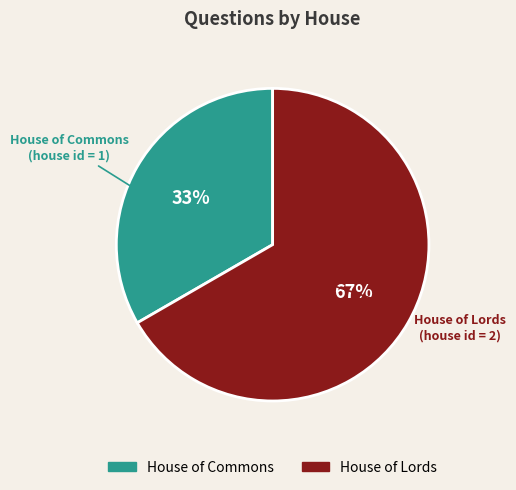

Rank the categories by value from highest to lowest.

House of Lords, House of Commons